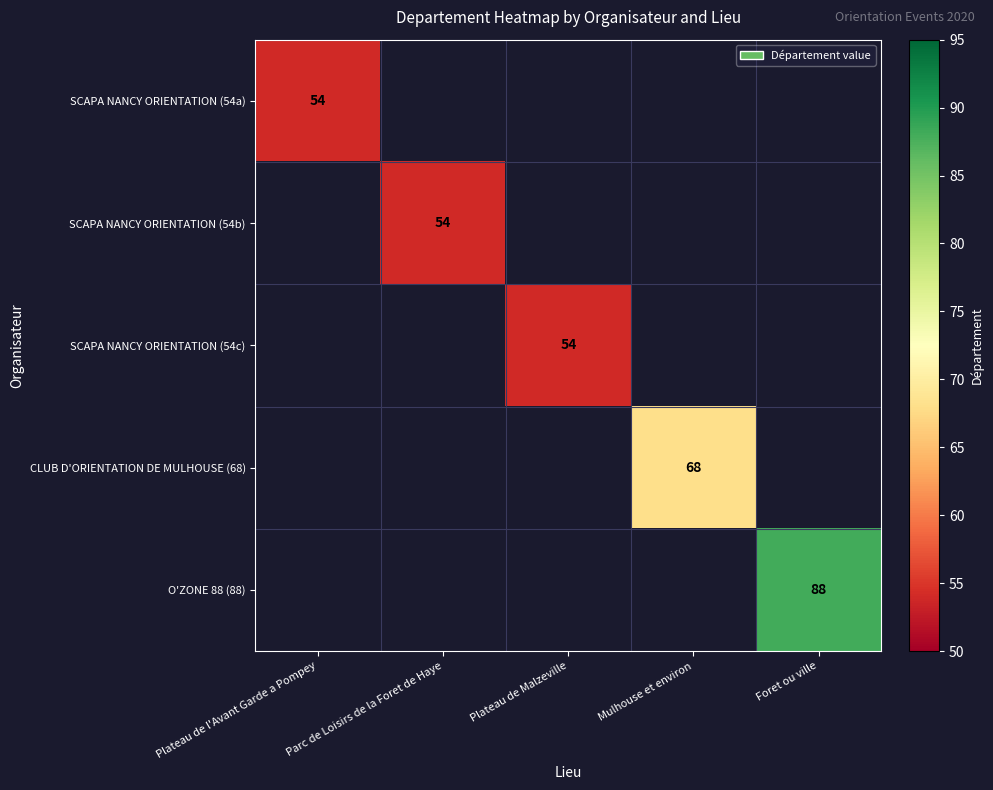

How many distinct data groups are displayed?

5